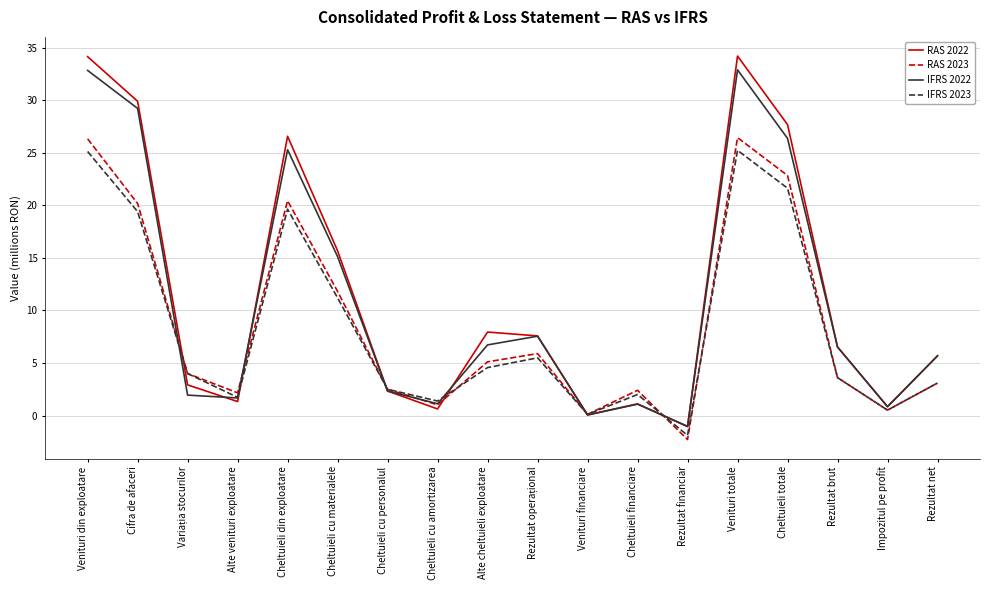

How many distinct data groups are displayed?

4